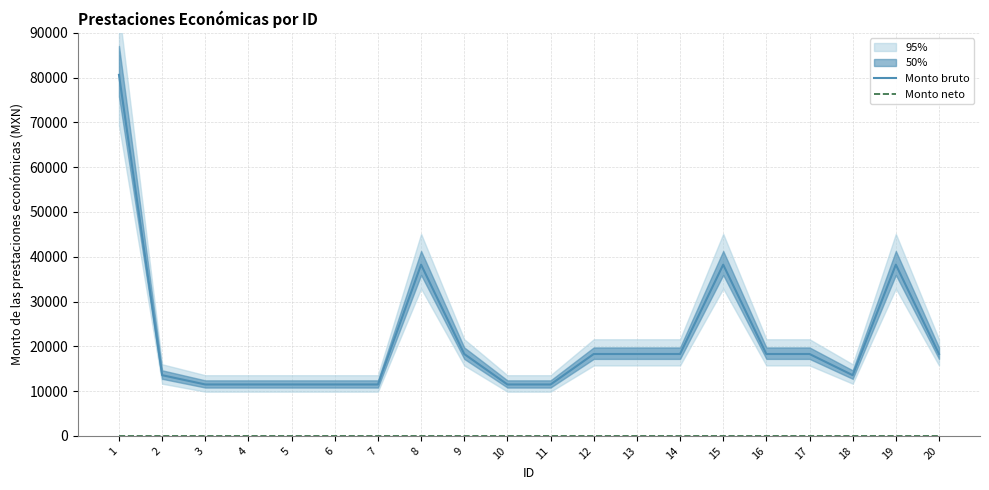

True or false: Monto bruto and Monto neto intersect in this chart.

False